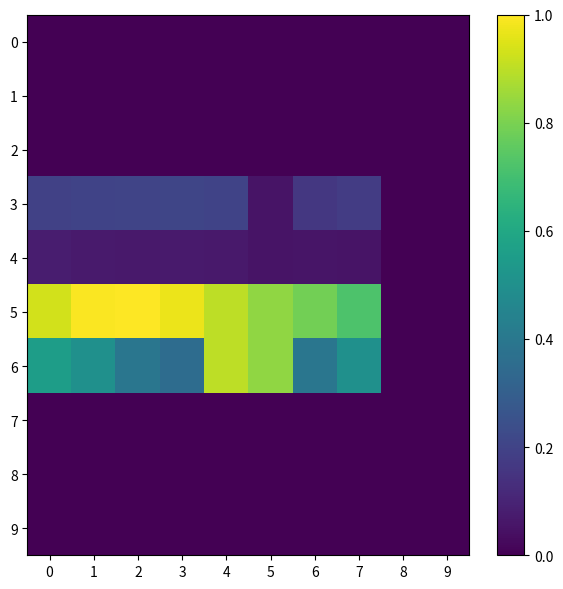

Count the number of categories in the chart.

10